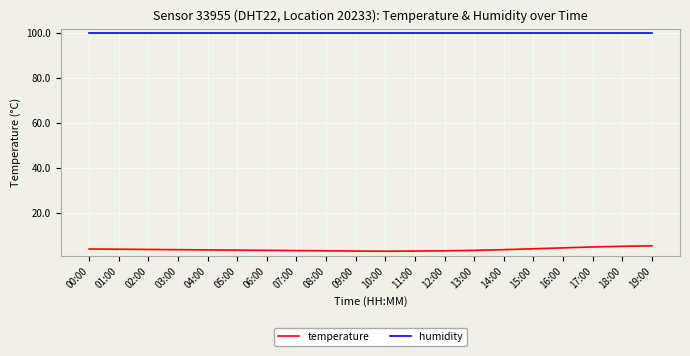

What is the average value of the humidity series?

99.9